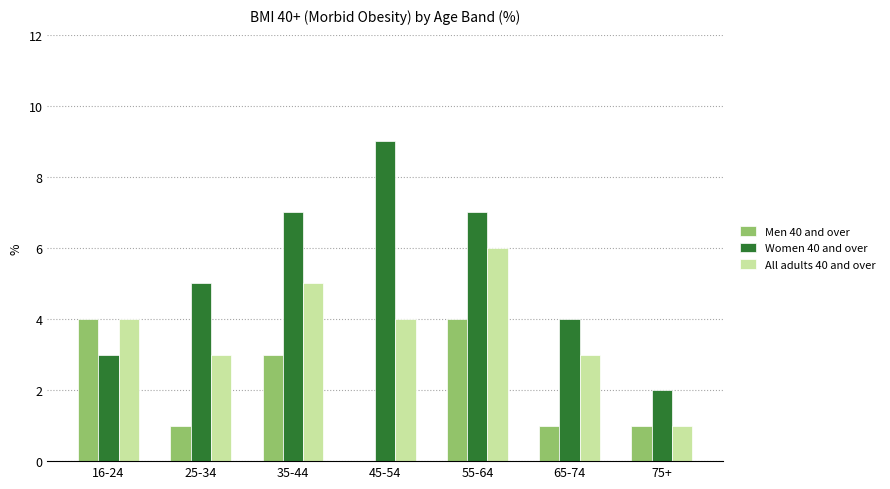

What is the total value across all series at 16-24?

11